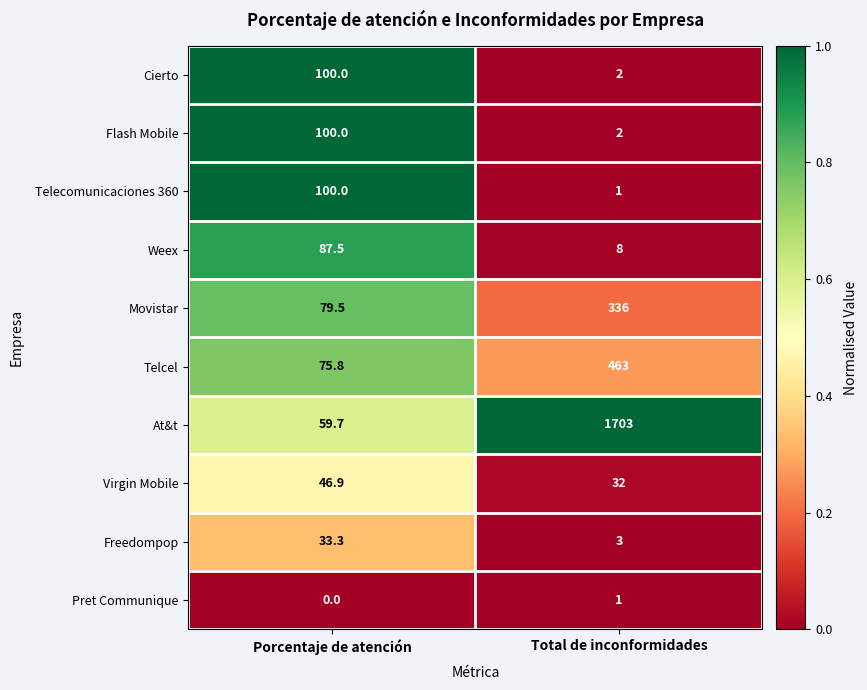

Rank the categories by Telecomunicaciones 360 value from highest to lowest.

Porcentaje de atención, Total de inconformidades